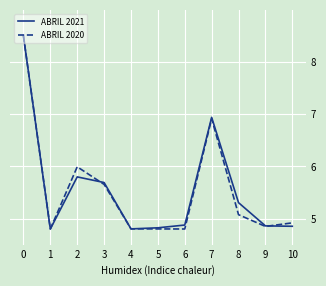

Count the number of categories in the chart.

11